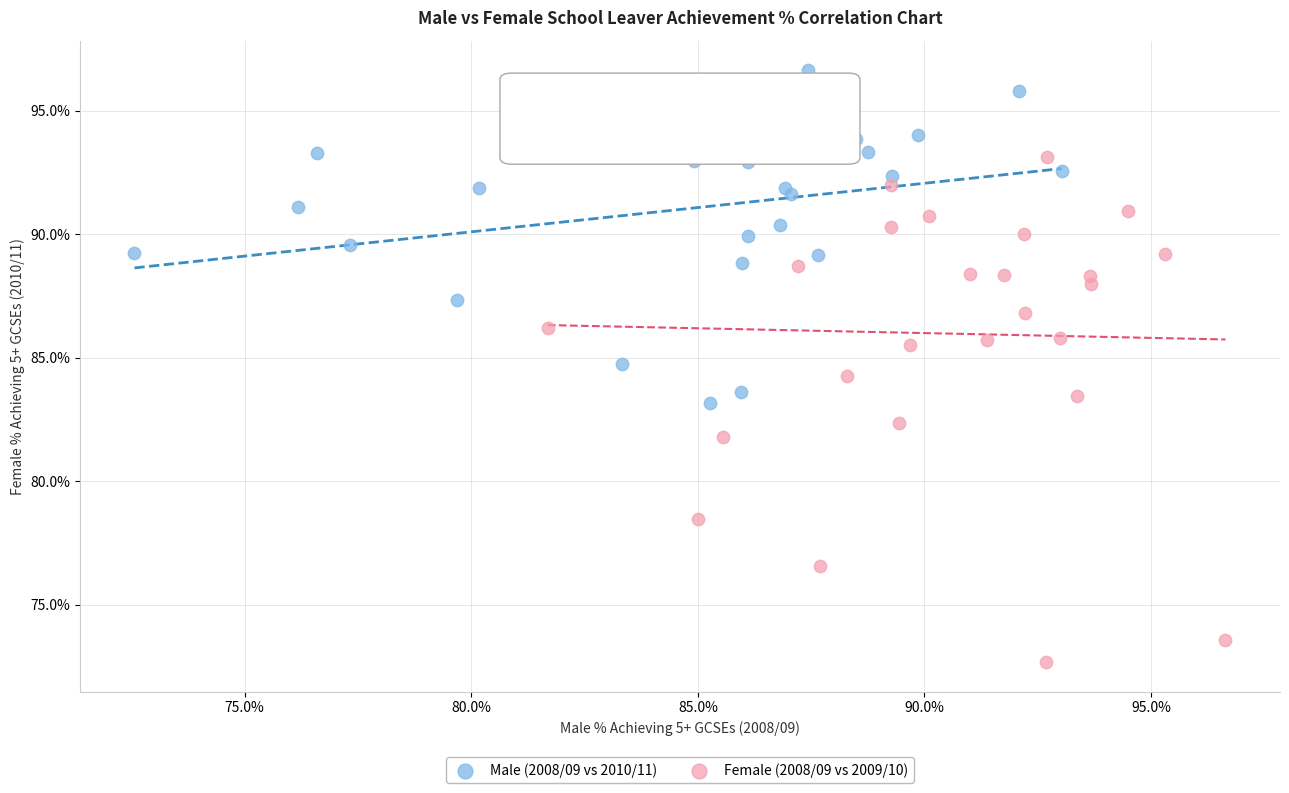

Which series contains the lowest Y value?

Female (2008/09 vs 2009/10)